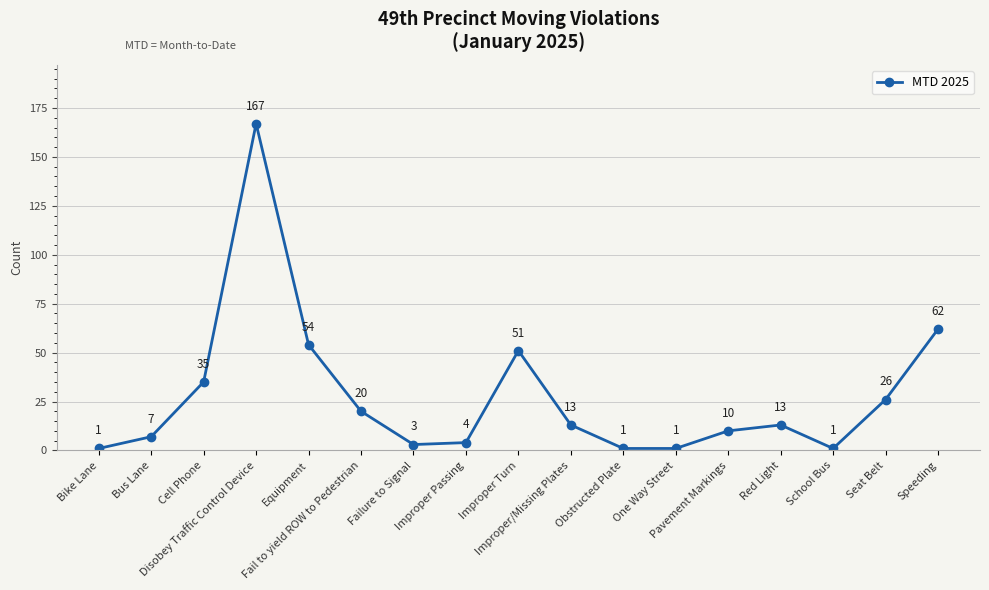

Reading right to left, list all the values displayed in this chart.

Speeding=62	Seat Belt=26	School Bus=1	Red Light=13	Pavement Markings=10	One Way Street=1	Obstructed Plate=1	Improper/Missing Plates=13	Improper Turn=51	Improper Passing=4	Failure to Signal=3	Fail to yield ROW to Pedestrian=20	Equipment=54	Disobey Traffic Control Device=167	Cell Phone=35	Bus Lane=7	Bike Lane=1